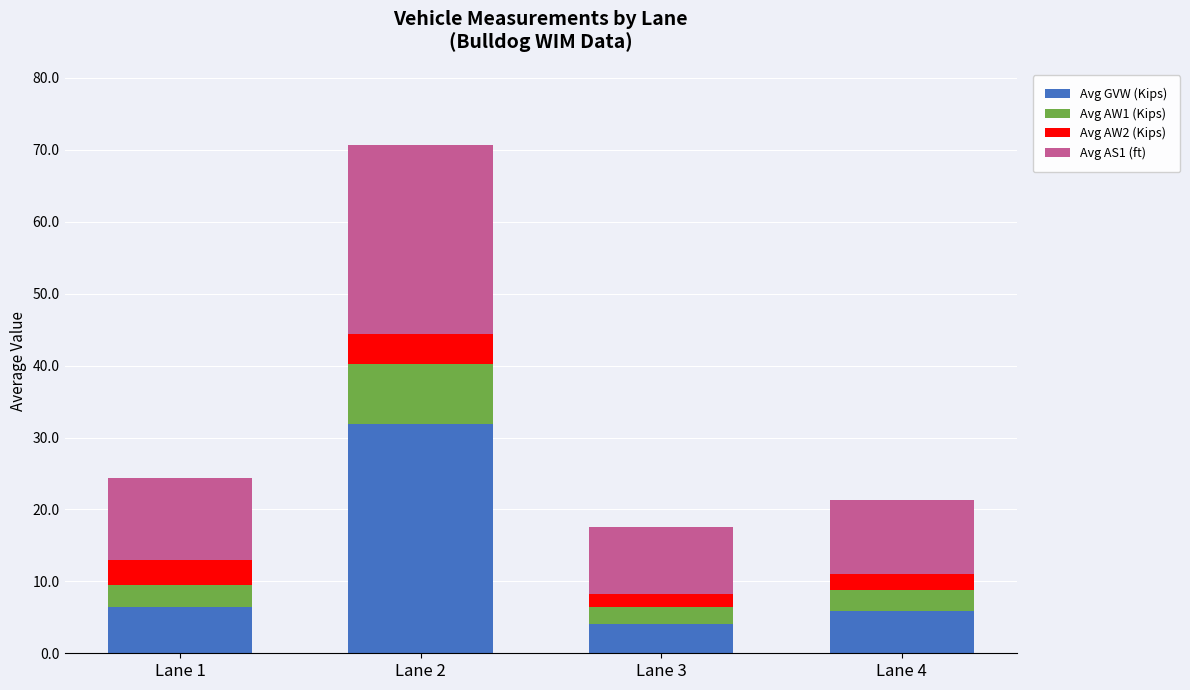

The Avg GVW (Kips) series shows 4.1 at Lane 3. True or false?

True